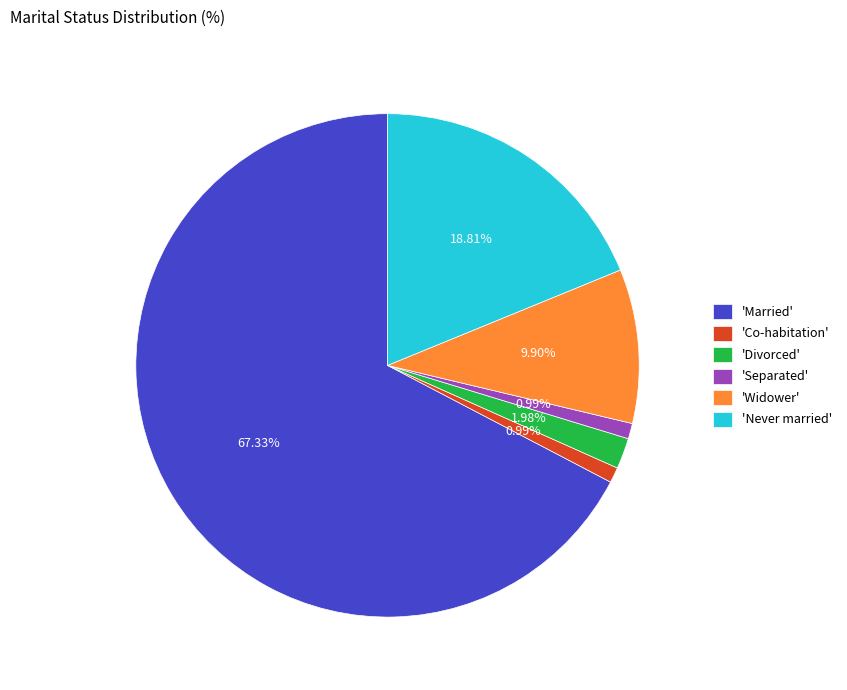

Is there a majority slice in this chart?

Yes